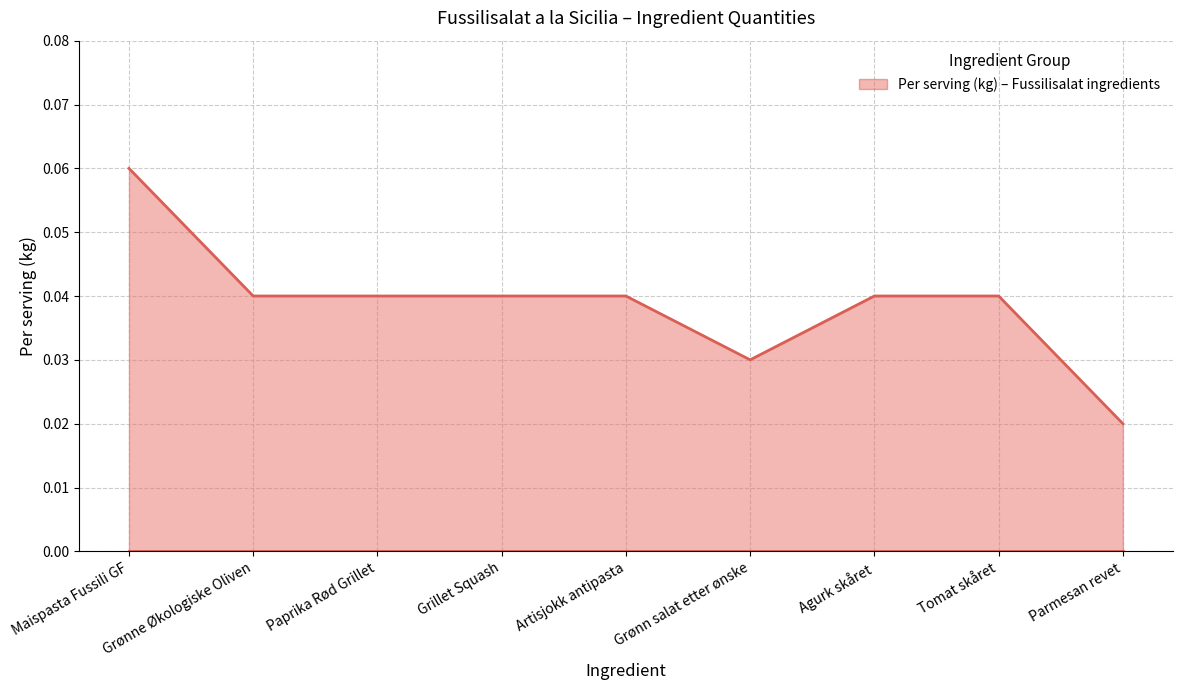

True or false: Per serving (kg) upper and Per serving (kg) lower cross at least once.

False